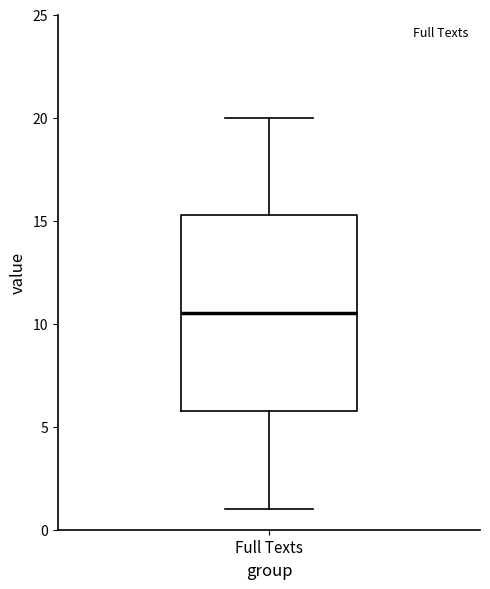

Where does the upper whisker of the box for Full Texts end on the y-axis? The values are not printed on the chart, so give them approximately, as read against the axis.

20.0